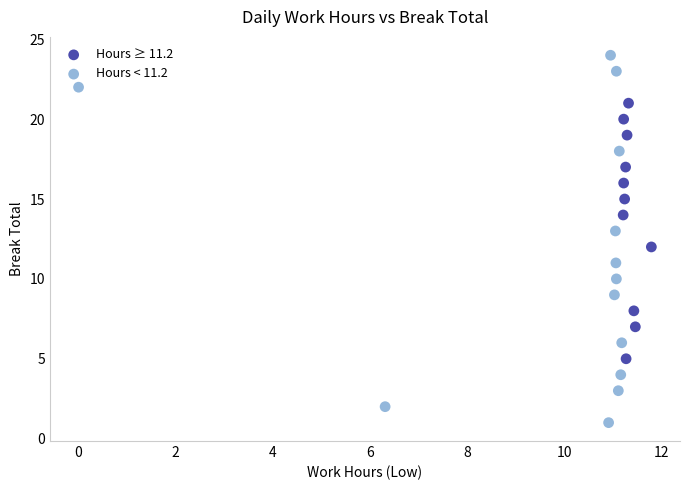

Which series reaches the maximum Y coordinate?

Hours < 11.2